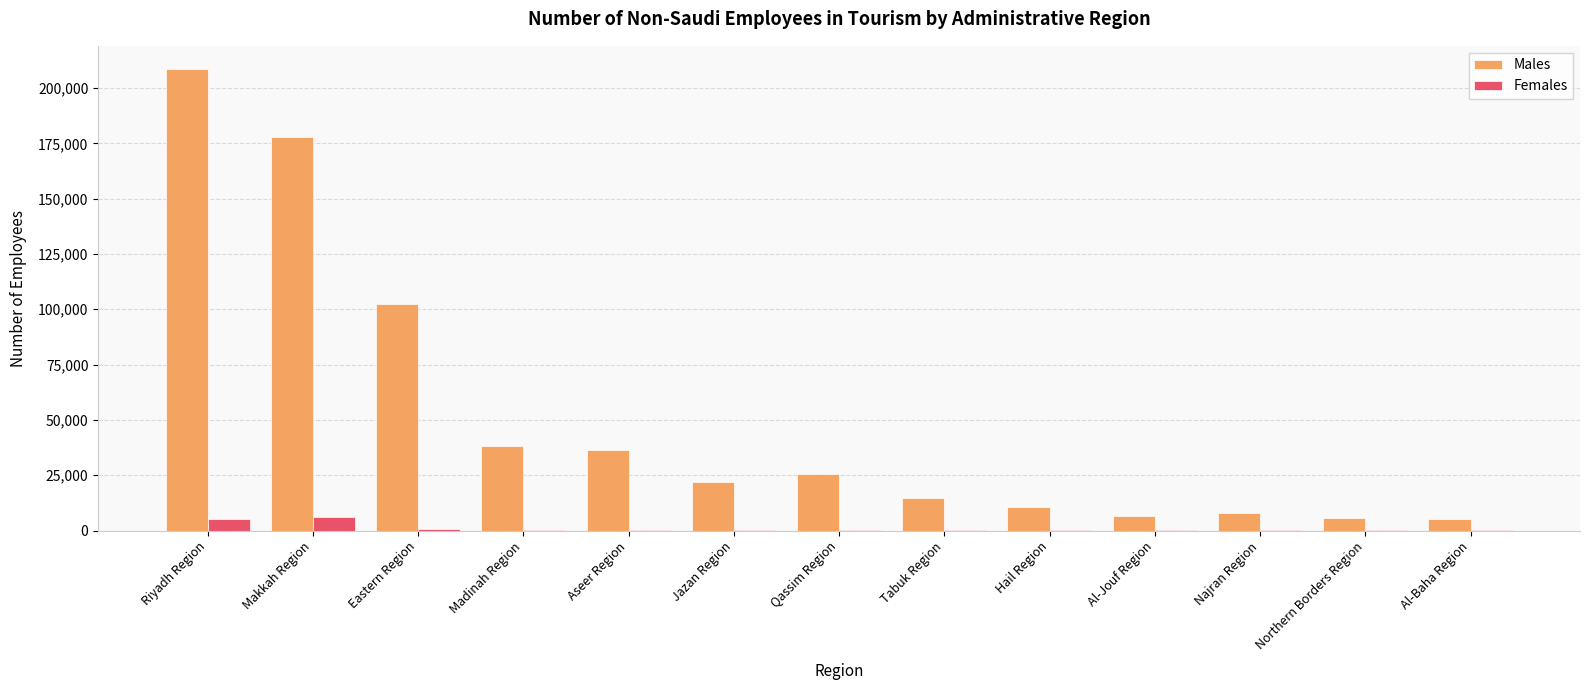

What is the total value across all series at Riyadh Region?

213750